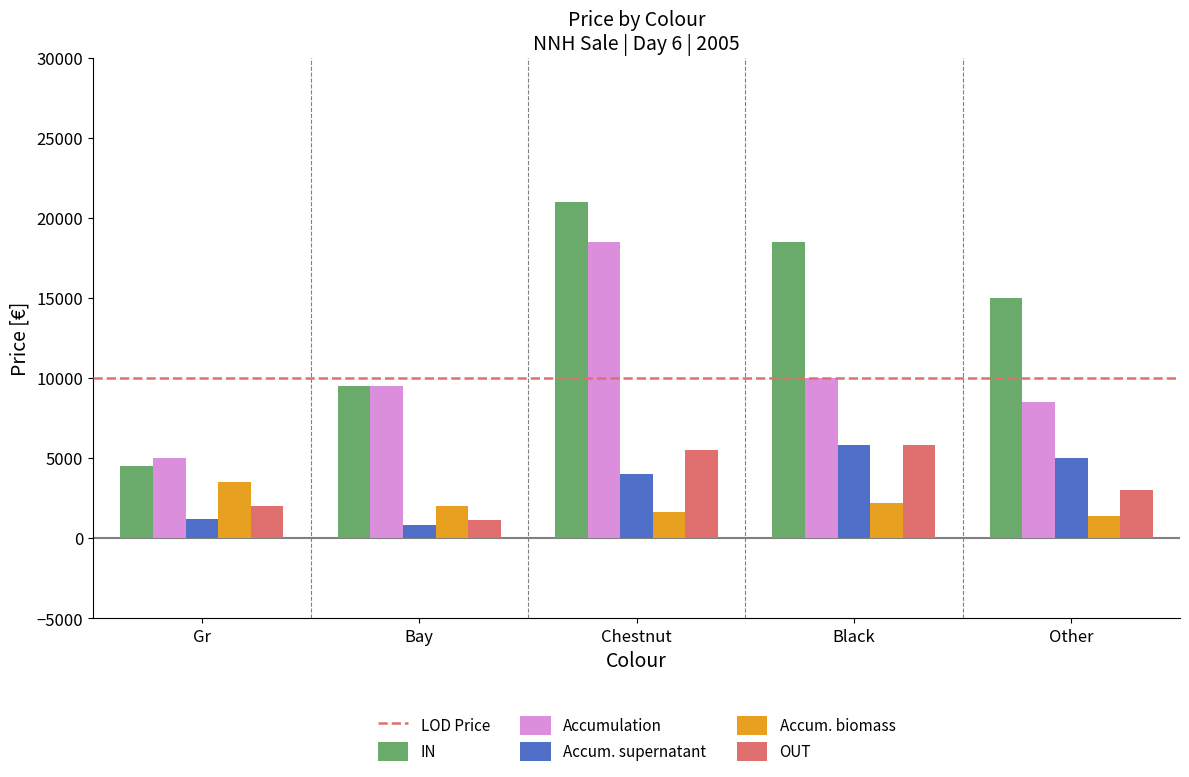

Where is Accumulation nearest to the value 11750?

Black